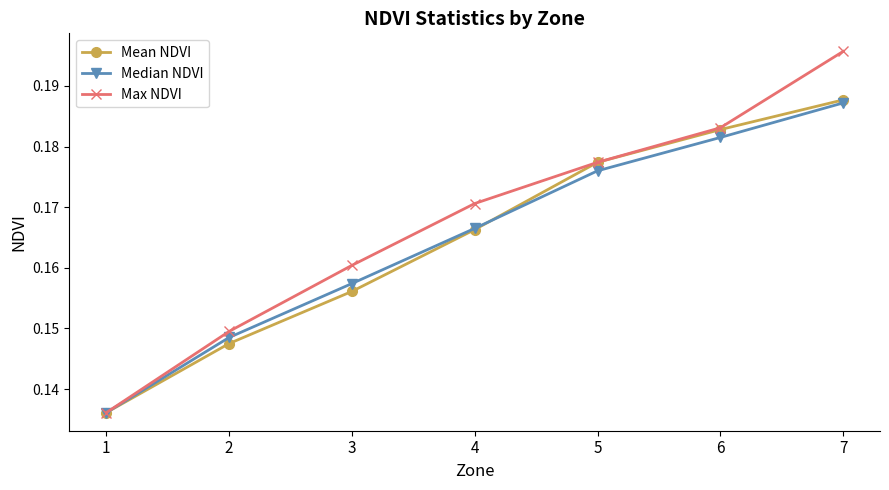

Which series has the largest range (max minus min)?

Max NDVI